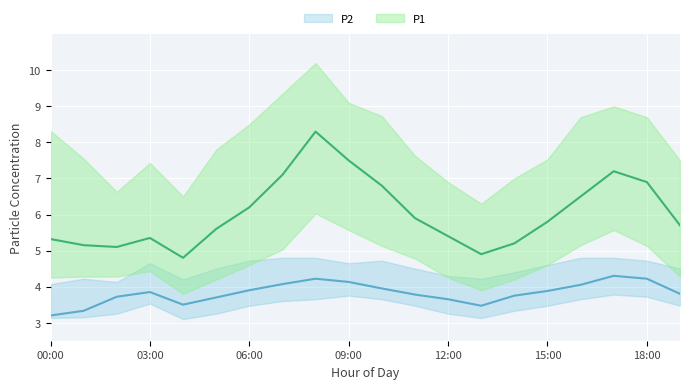

Reading left to right, what are all the values shown in this chart?

P1: 00:00=5.3	01:00=5.2	02:00=5.1	03:00=5.3	04:00=4.8	05:00=5.6	06:00=6.2	07:00=7.1	08:00=8.3	09:00=7.5	10:00=6.8	11:00=5.9	12:00=5.4	13:00=4.9	14:00=5.2	15:00=5.8	16:00=6.5	17:00=7.2	18:00=6.9	19:00=5.7
P1_upper: 00:00=8.3	01:00=7.5	02:00=6.6	03:00=7.4	04:00=6.5	05:00=7.8	06:00=8.5	07:00=9.3	08:00=10.2	09:00=9.1	10:00=8.7	11:00=7.6	12:00=6.9	13:00=6.3	14:00=7.0	15:00=7.5	16:00=8.7	17:00=9.0	18:00=8.7	19:00=7.5
P1_lower: 00:00=4.2	01:00=4.3	02:00=4.3	03:00=4.4	04:00=3.8	05:00=4.2	06:00=4.6	07:00=5.0	08:00=6.0	09:00=5.6	10:00=5.1	11:00=4.8	12:00=4.2	13:00=3.9	14:00=4.2	15:00=4.6	16:00=5.2	17:00=5.6	18:00=5.1	19:00=4.3
P2: 00:00=3.2	01:00=3.3	02:00=3.7	03:00=3.9	04:00=3.5	05:00=3.7	06:00=3.9	07:00=4.1	08:00=4.2	09:00=4.1	10:00=4.0	11:00=3.8	12:00=3.6	13:00=3.5	14:00=3.8	15:00=3.9	16:00=4.0	17:00=4.3	18:00=4.2	19:00=3.8
P2_upper: 00:00=4.1	01:00=4.2	02:00=4.1	03:00=4.7	04:00=4.2	05:00=4.5	06:00=4.7	07:00=4.8	08:00=4.8	09:00=4.7	10:00=4.7	11:00=4.5	12:00=4.3	13:00=4.2	14:00=4.4	15:00=4.6	16:00=4.8	17:00=4.8	18:00=4.7	19:00=4.5
P2_lower: 00:00=3.1	01:00=3.1	02:00=3.2	03:00=3.5	04:00=3.1	05:00=3.2	06:00=3.5	07:00=3.6	08:00=3.6	09:00=3.8	10:00=3.6	11:00=3.5	12:00=3.2	13:00=3.1	14:00=3.3	15:00=3.5	16:00=3.6	17:00=3.8	18:00=3.7	19:00=3.5